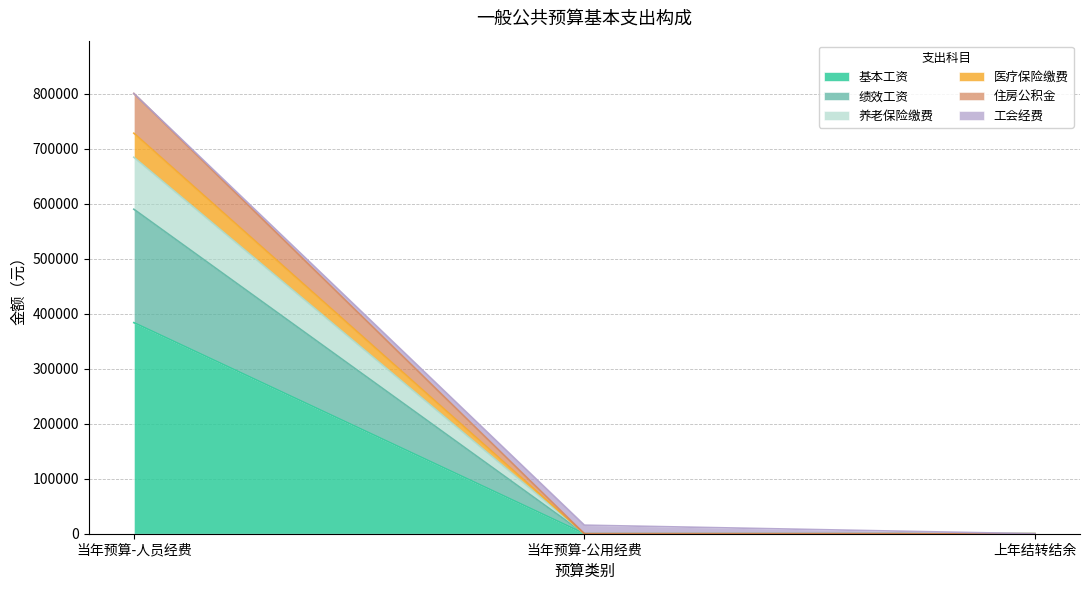

What is the total value across all series at 当年预算-人员经费?

800277.9